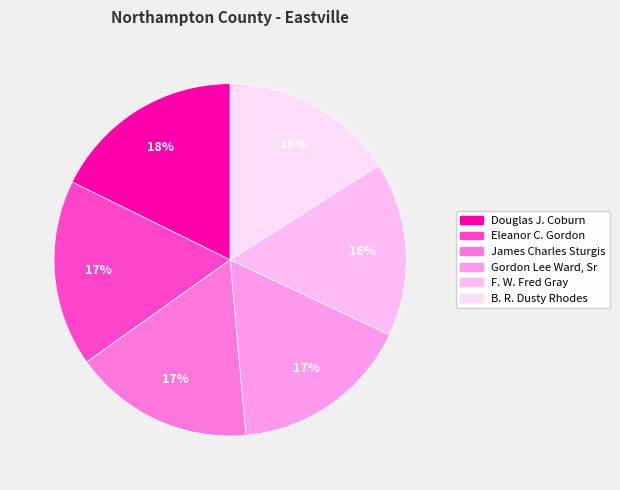

Combined, what portion of the pie is Gordon Lee Ward, Sr and Eleanor C. Gordon?

33.7%